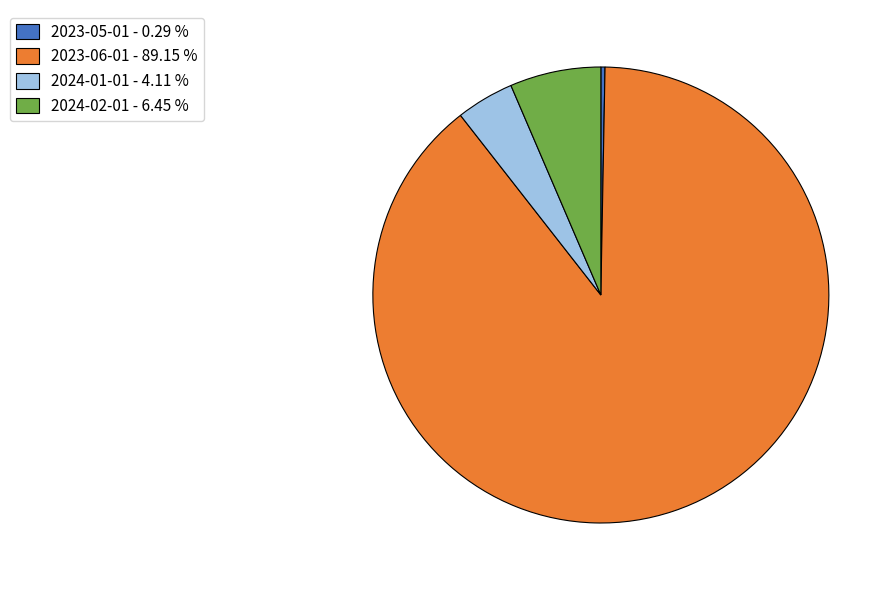

Rank the categories by value from lowest to highest.

2023-05-01, 2024-01-01, 2024-02-01, 2023-06-01